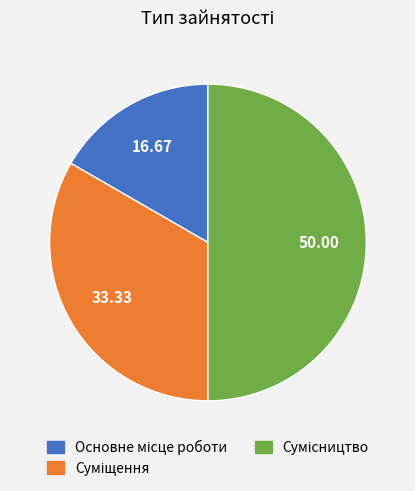

Count the number of slices in the pie.

3